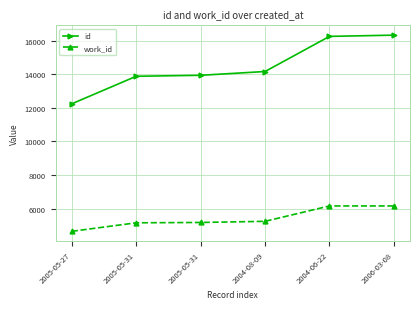

How many lines are shown in the chart?

2